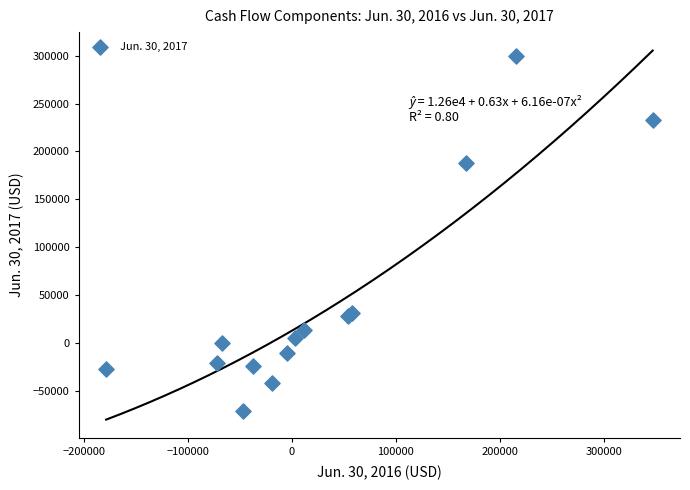

What Y value in the scatter plot is closest to 114437?

187344